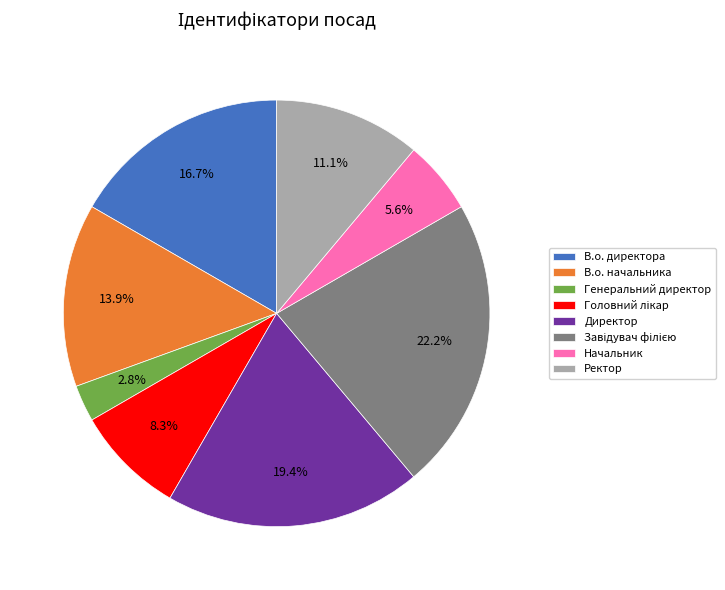

Which has a higher value, Ректор or Начальник?

Ректор